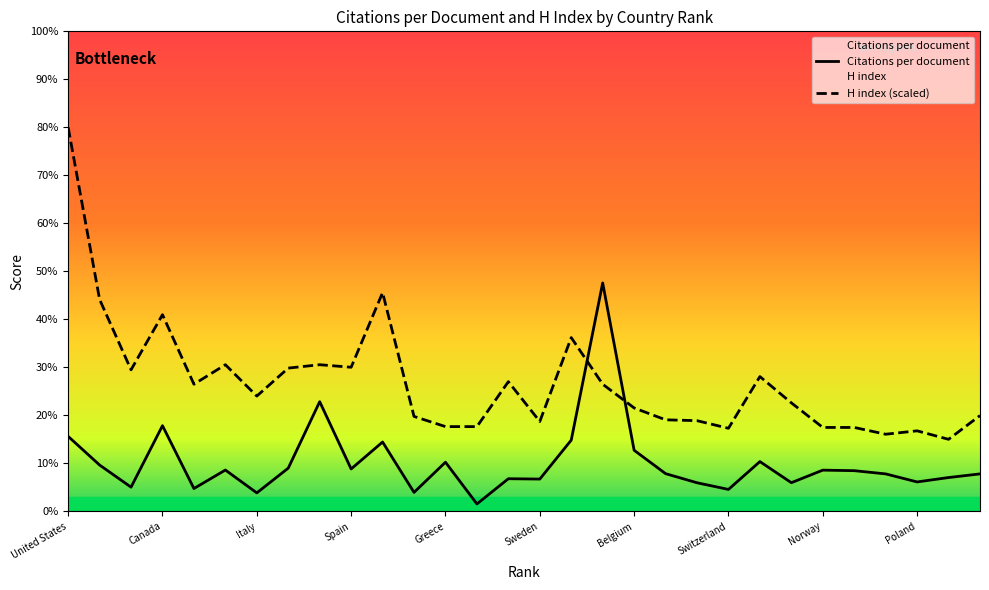

What is the difference between the second highest and minimum values in the Citations per document series?

106.5